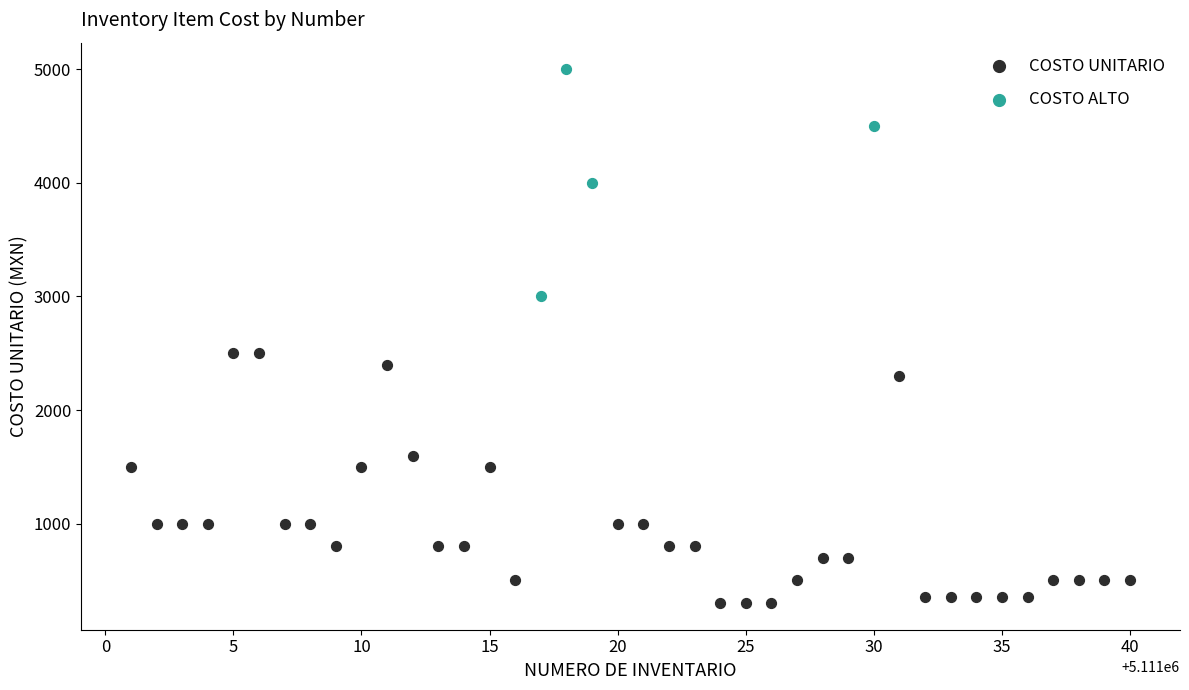

Which series has the largest Y range (max minus min)?

COSTO UNITARIO